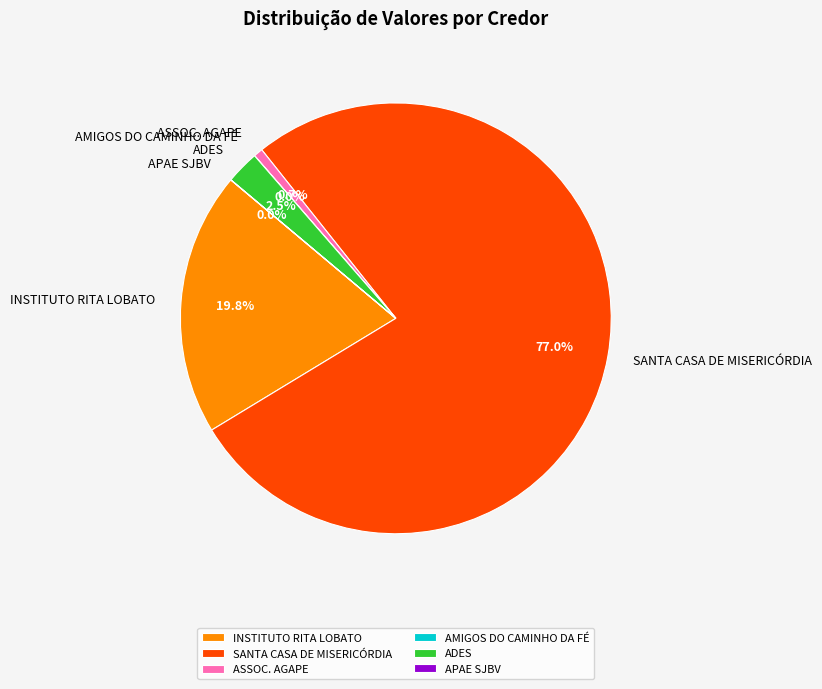

What percentage do INSTITUTO RITA LOBATO and SANTA CASA DE MISERICÓRDIA together represent?

96.8%